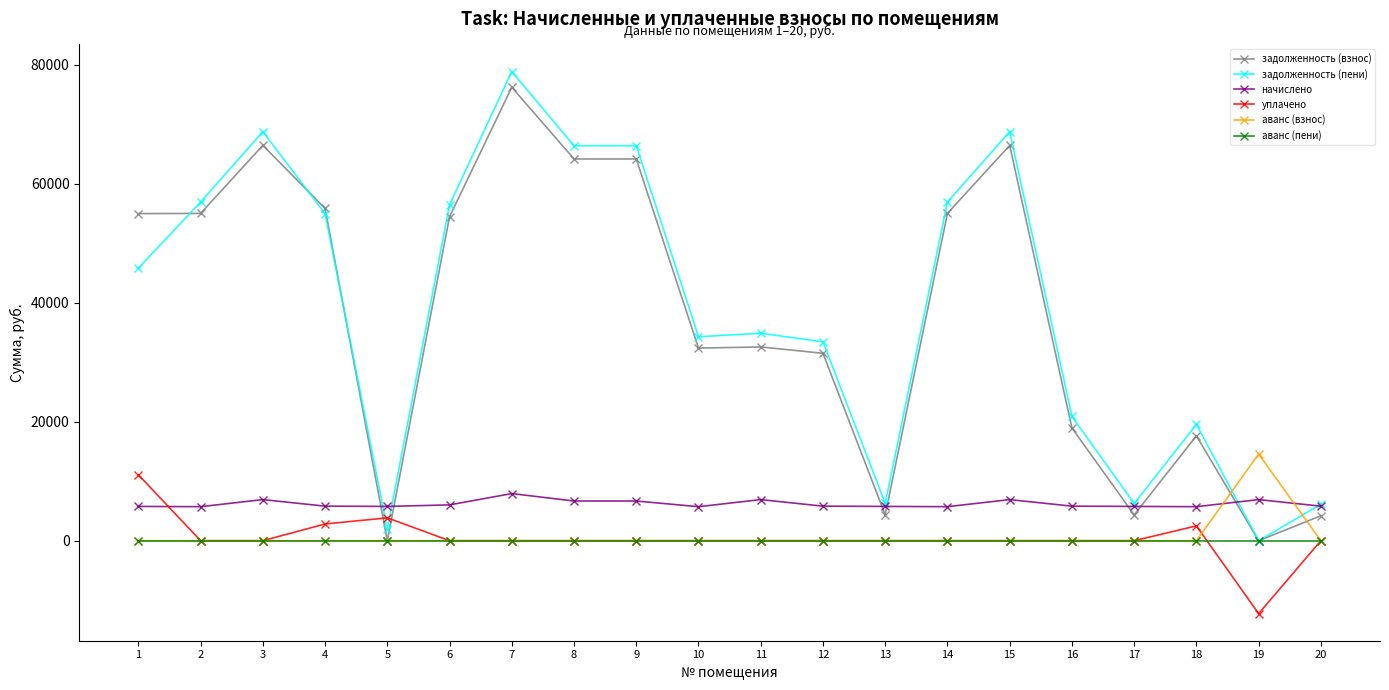

At which label is задолженность (взнос) closest to 38108?

11